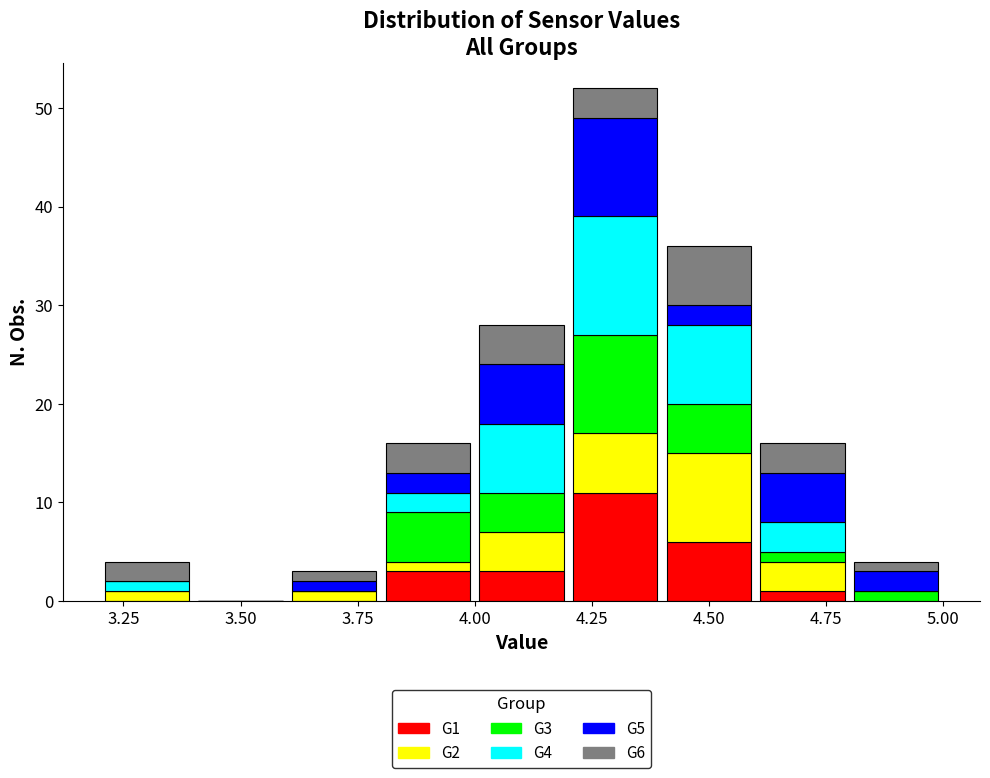

What is the total height of the stacked bar covering 3.8 to 4.0 on the x-axis? The values are not printed on the chart, so give them approximately, as read against the axis.

16